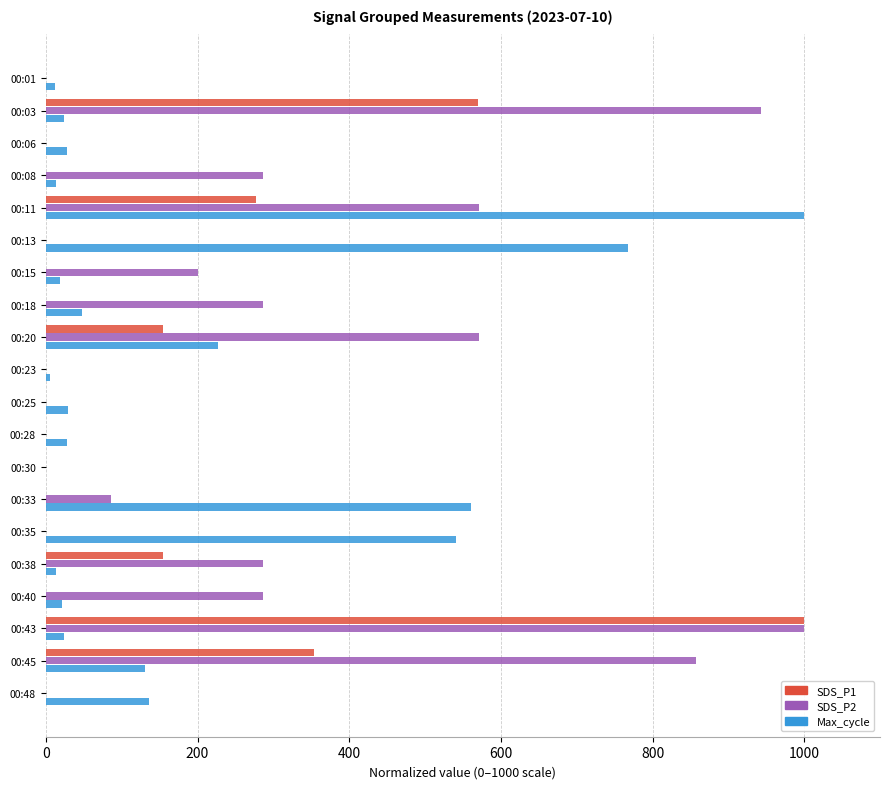

How many values in the SDS_P1 series exceed 0?

6